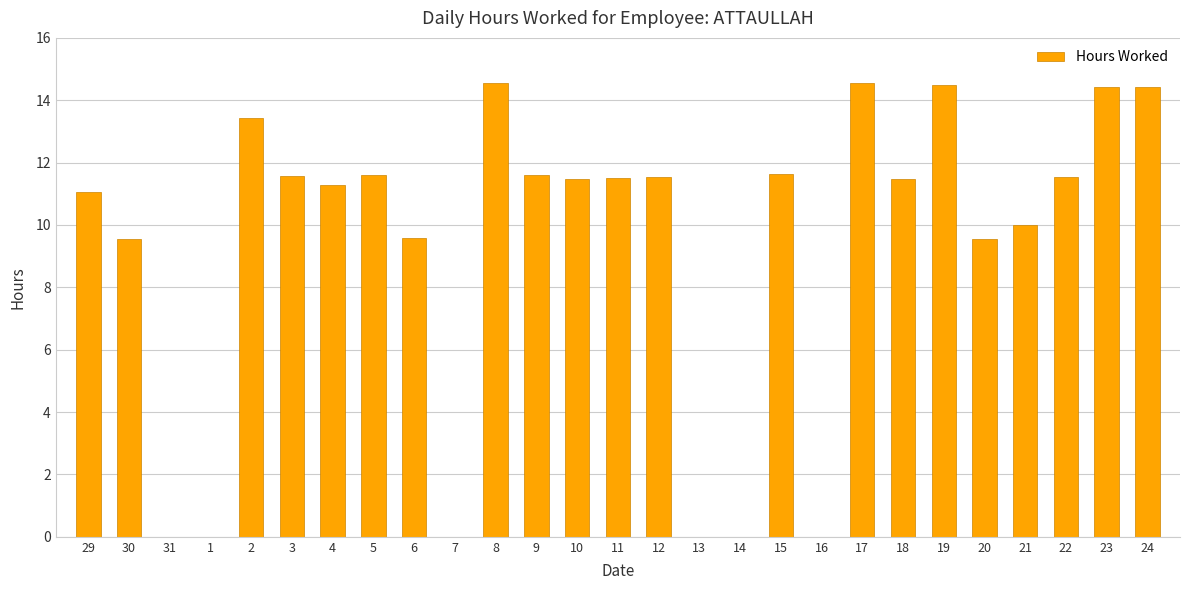

What is the change in value from 7 to 23?

+14.4